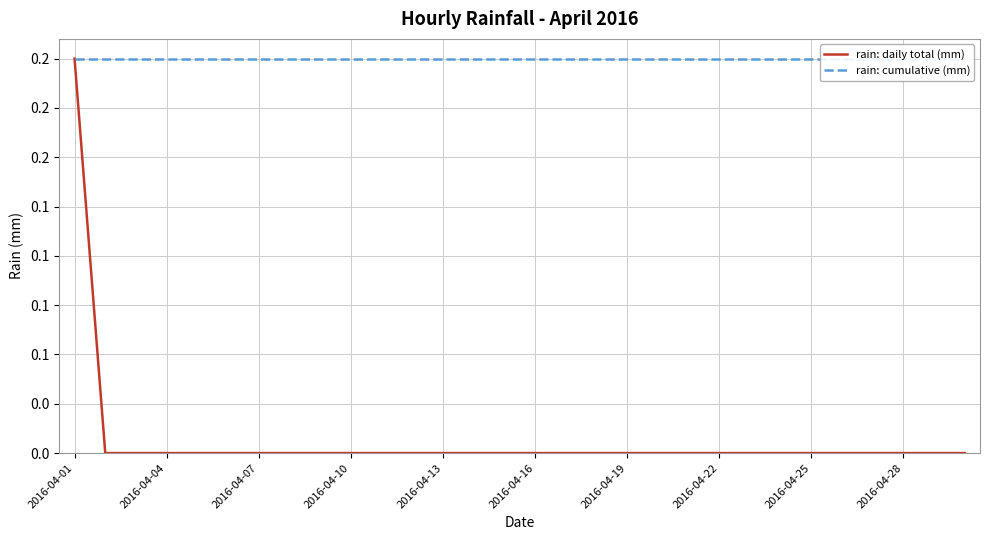

How many rain: daily total (mm) values are between 0 and 1?

30